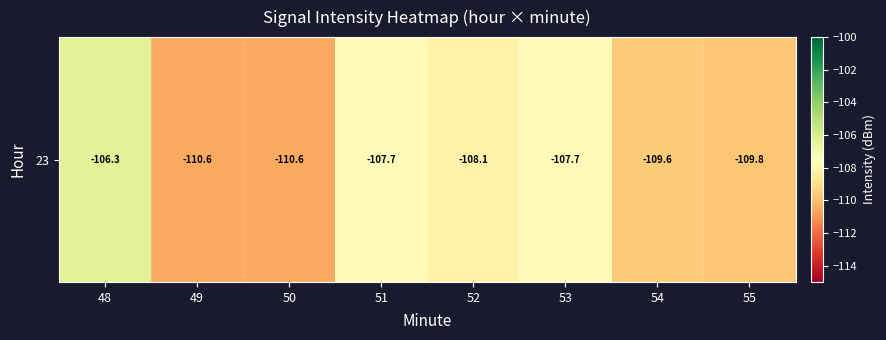

What is the average value?

-108.8